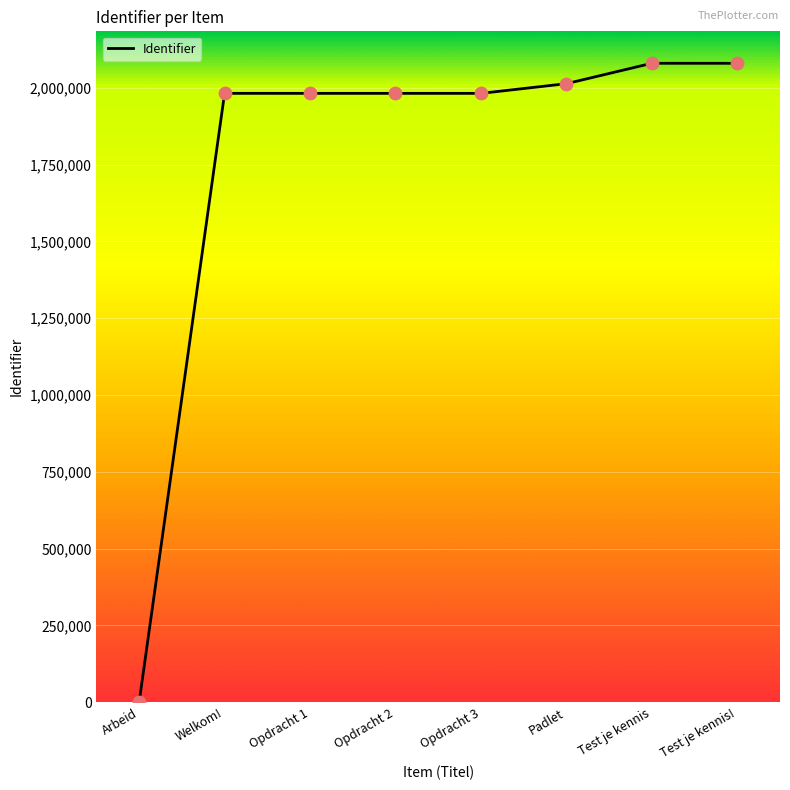

Which has a higher value, Test je kennis! or Padlet?

Test je kennis!